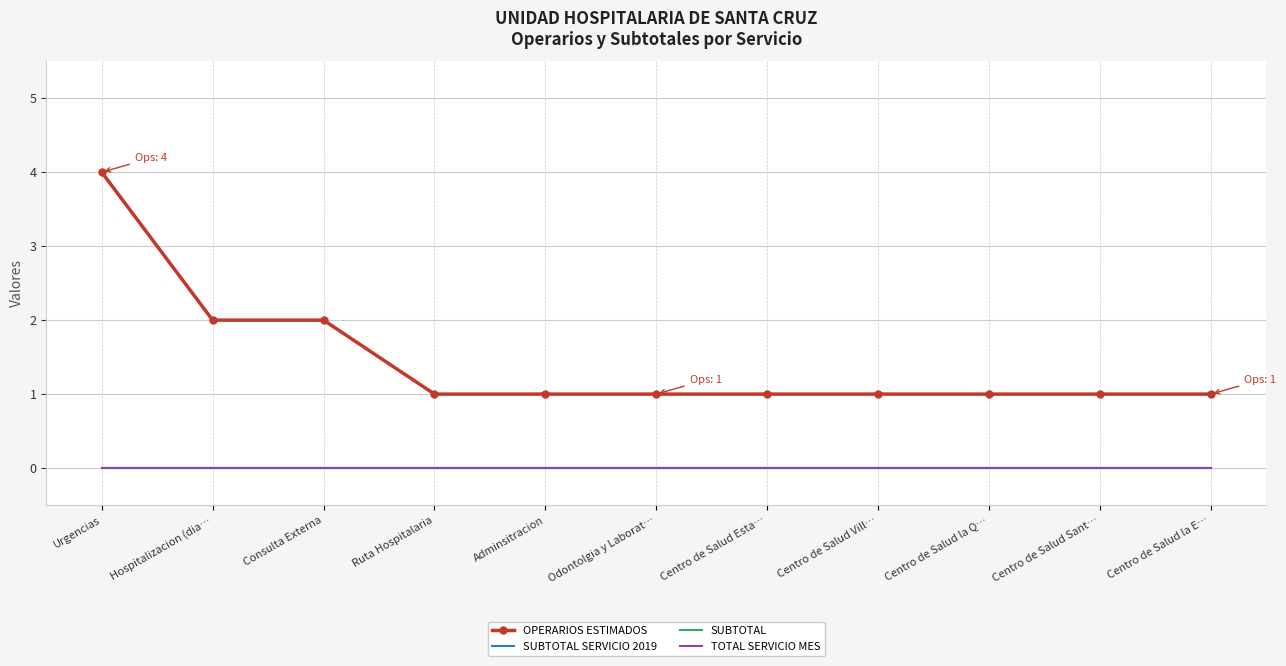

Is this an area chart (filled region under the line)?

No